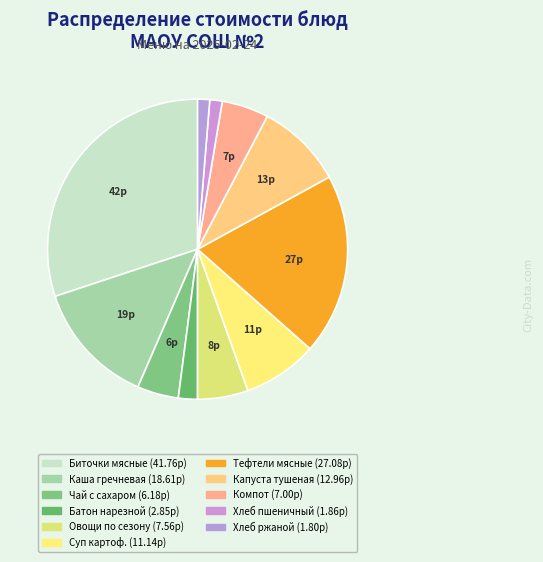

How many segments does this pie chart have?

11